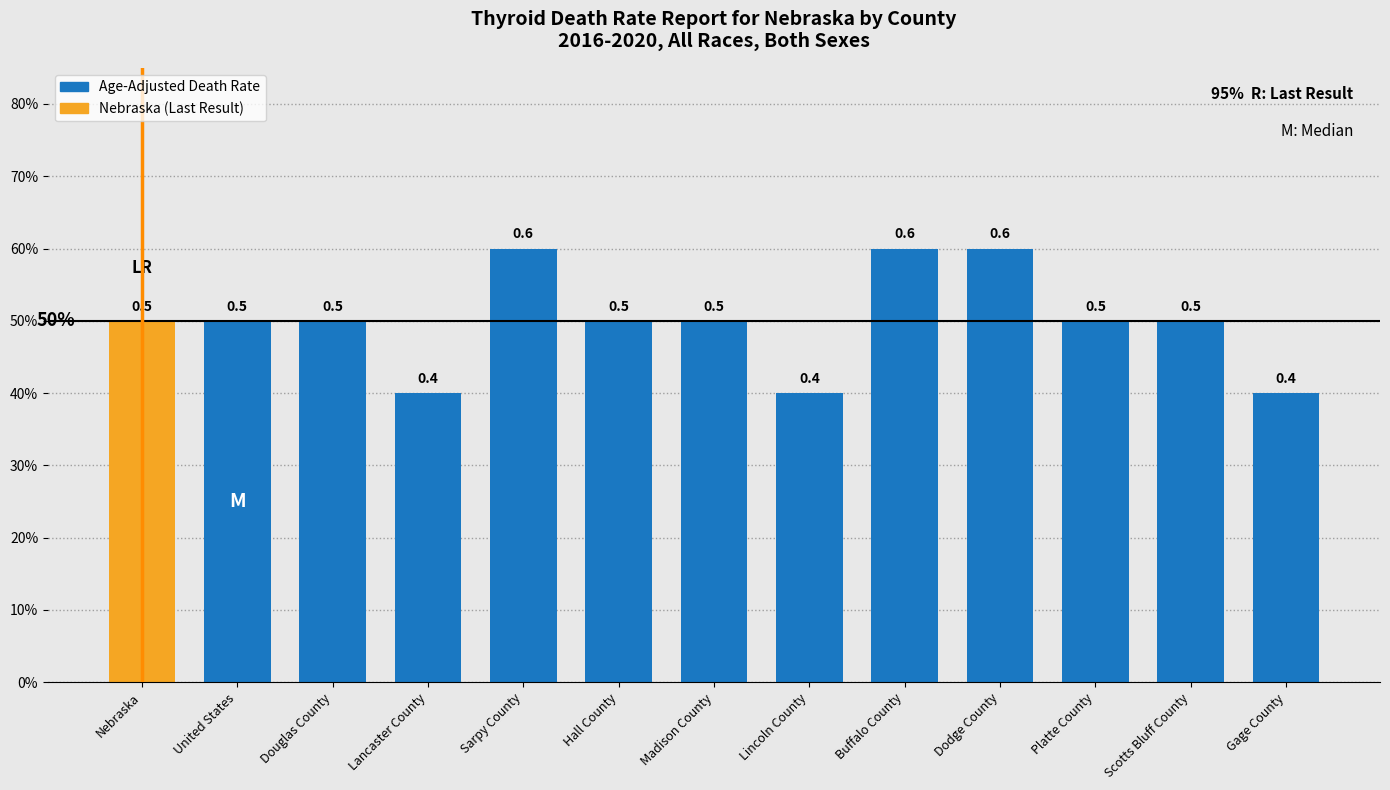

Does the chart contain any negative values?

No